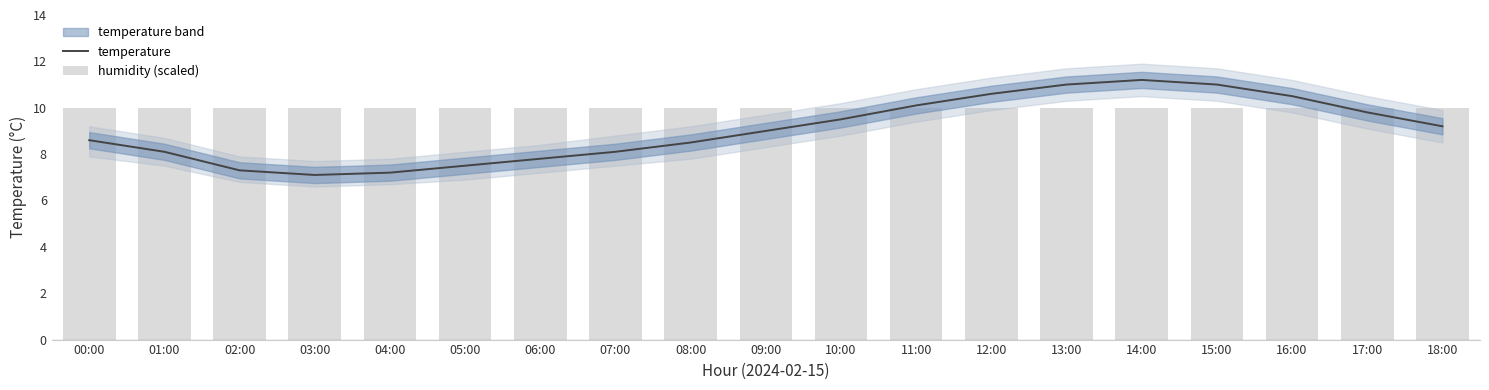

How many categories are shown in the chart?

19